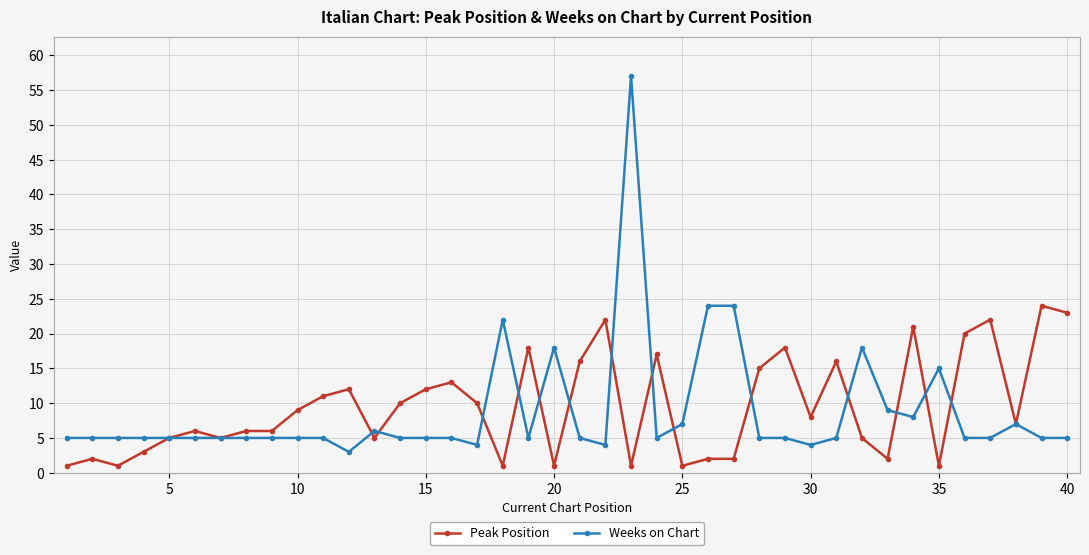

List the series in order of their peak value, highest first.

Weeks on Chart, Peak Position